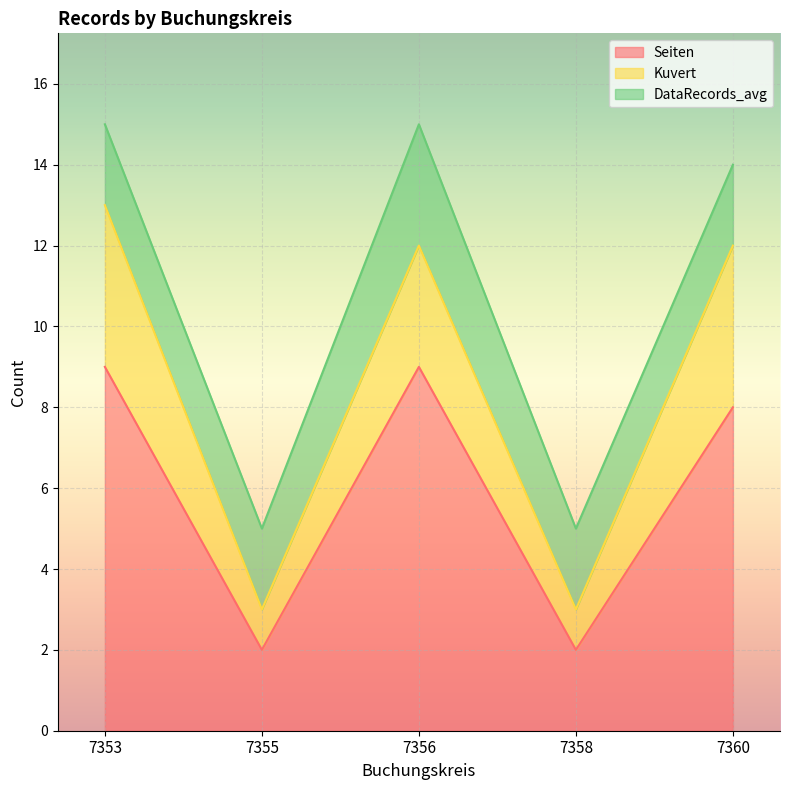

In DataRecords_avg, how many points are higher than both neighbors (excluding endpoints)?

1